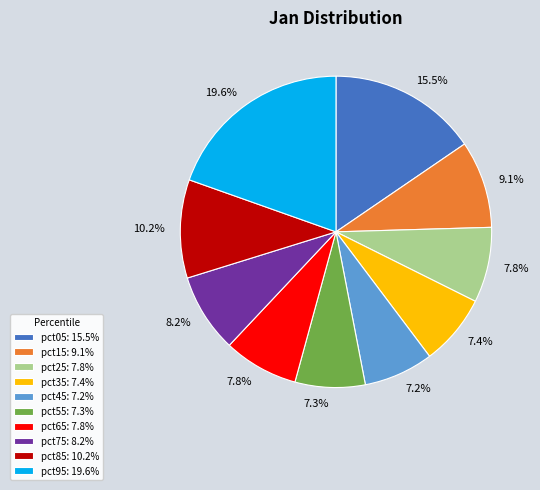

What is the largest slice in the pie chart?

pct95